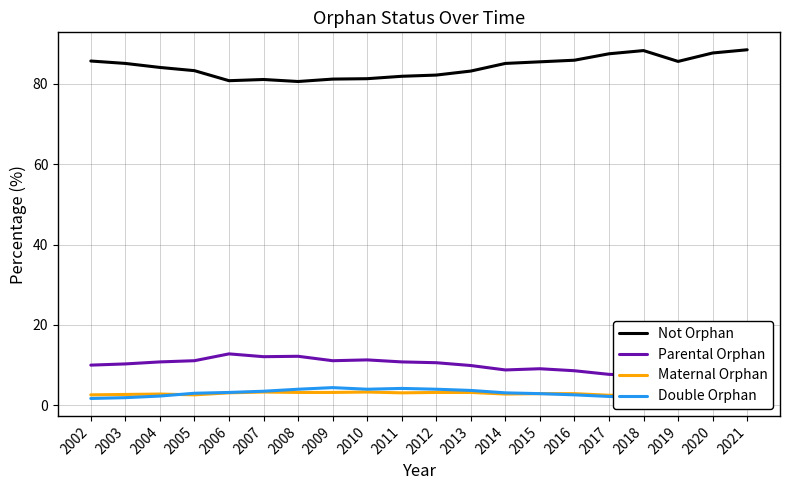

What is the value of the Not Orphan point at the 5th from the left?

80.8